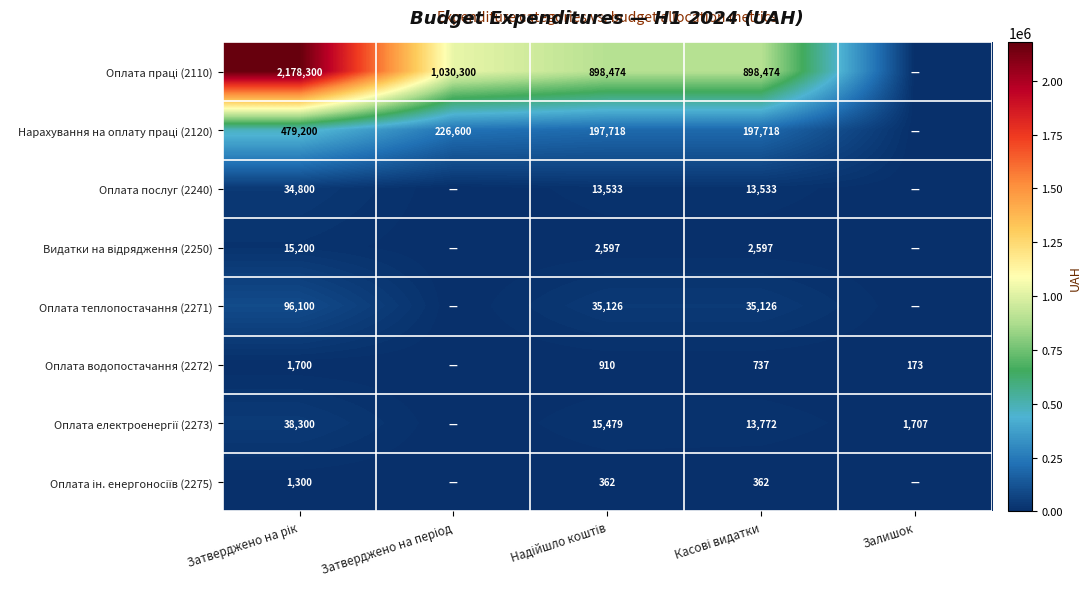

At how many categories does at least one series exceed 1871760?

1